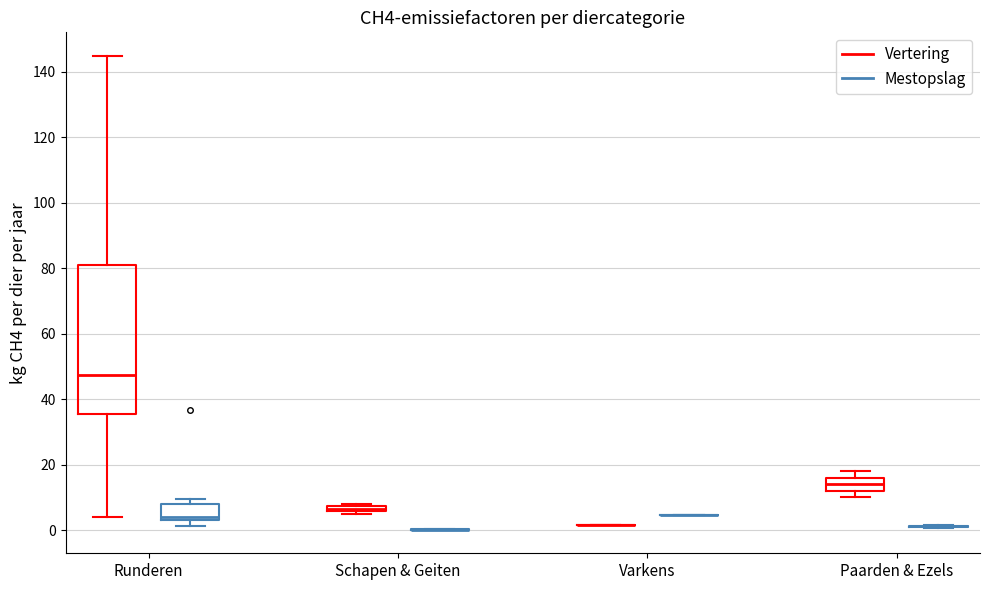

Comparing the boxes themselves (not the whiskers), which one is the tallest?

Runderen (Vertering)